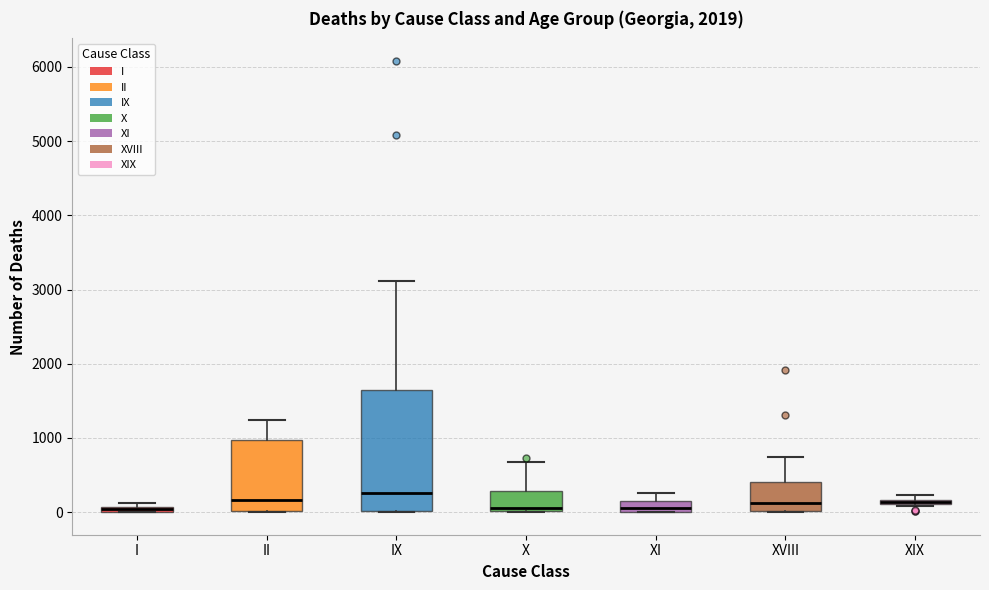

Where is the lower edge of the box for I on the y-axis? The values are not printed on the chart, so give them approximately, as read against the axis.

0